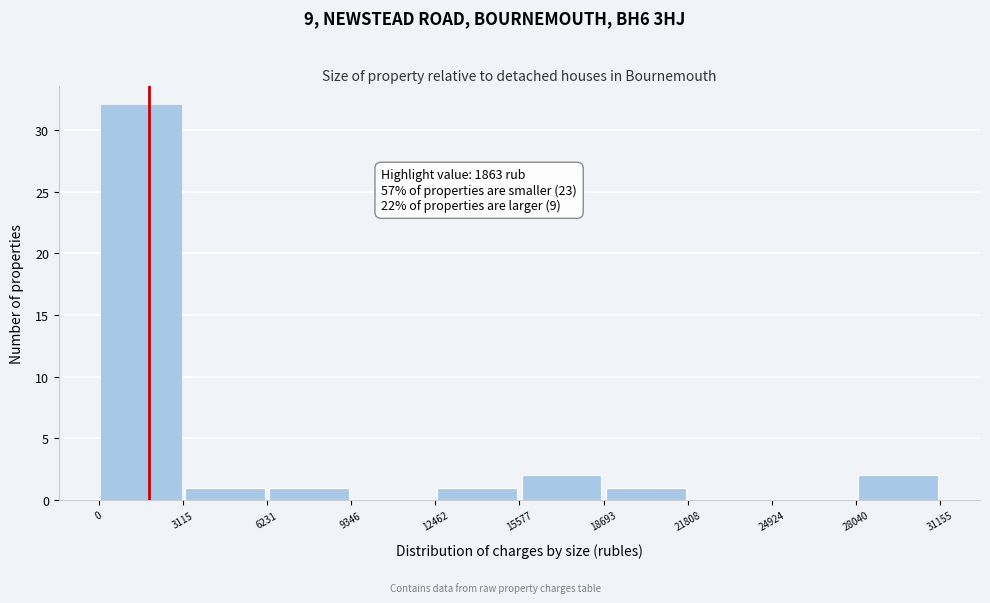

Over which range of the x-axis is the bar tallest?

0 to 3115